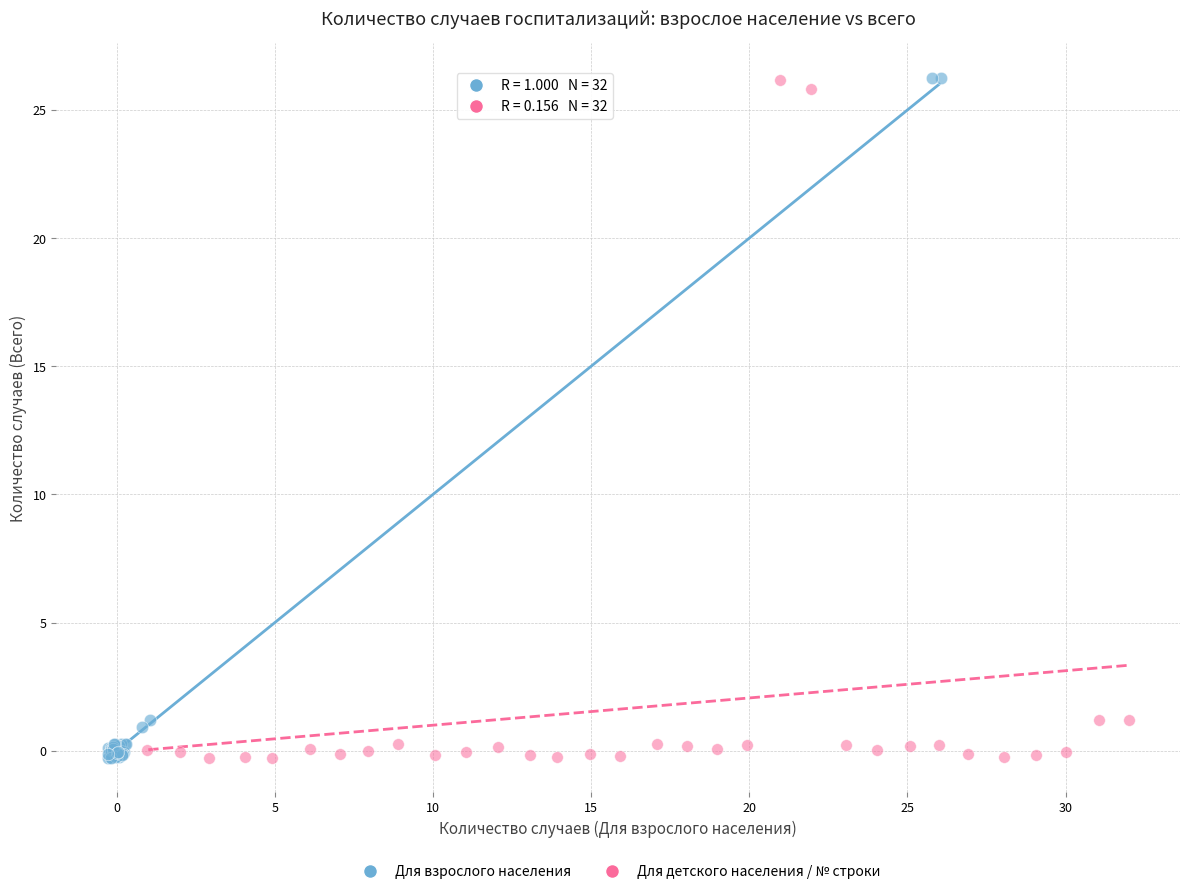

Which series has the largest Y range (max minus min)?

Для взрослого населения